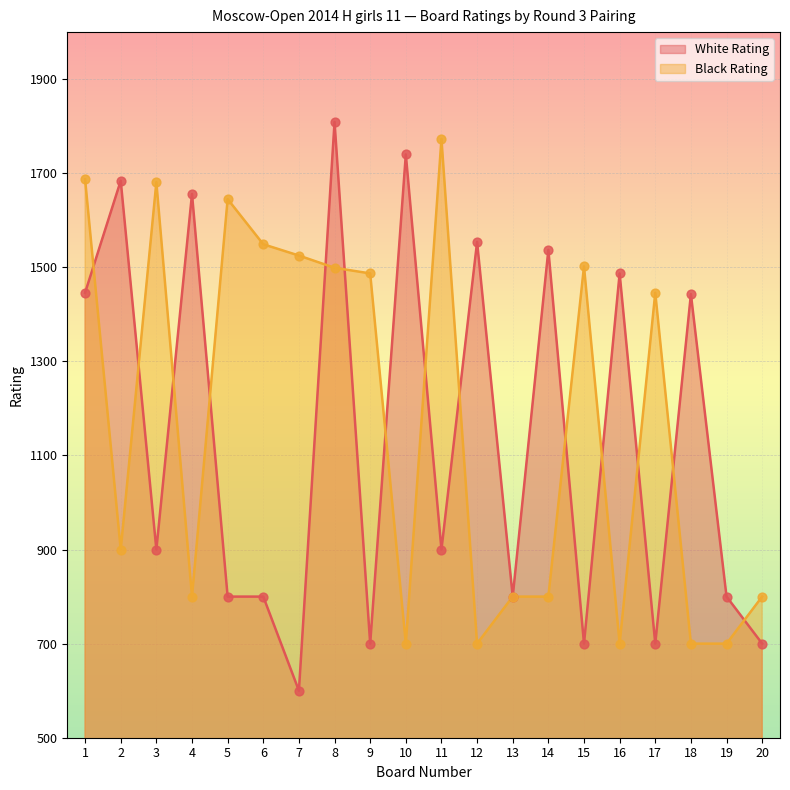

Is the value of White Rating at 18 greater than the value of Black Rating at 5?

No